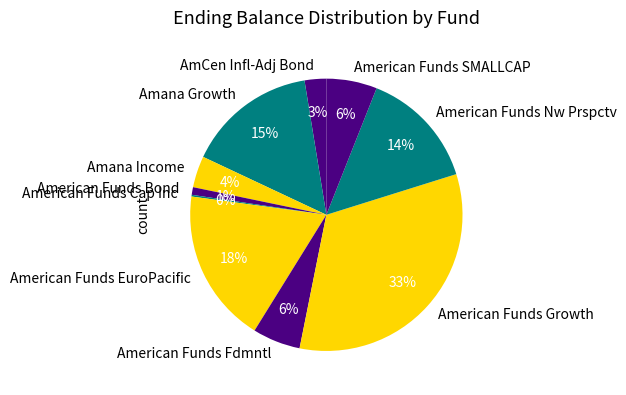

Combined, do American Funds Nw Prspctv and American Funds Bond account for over 50%?

No